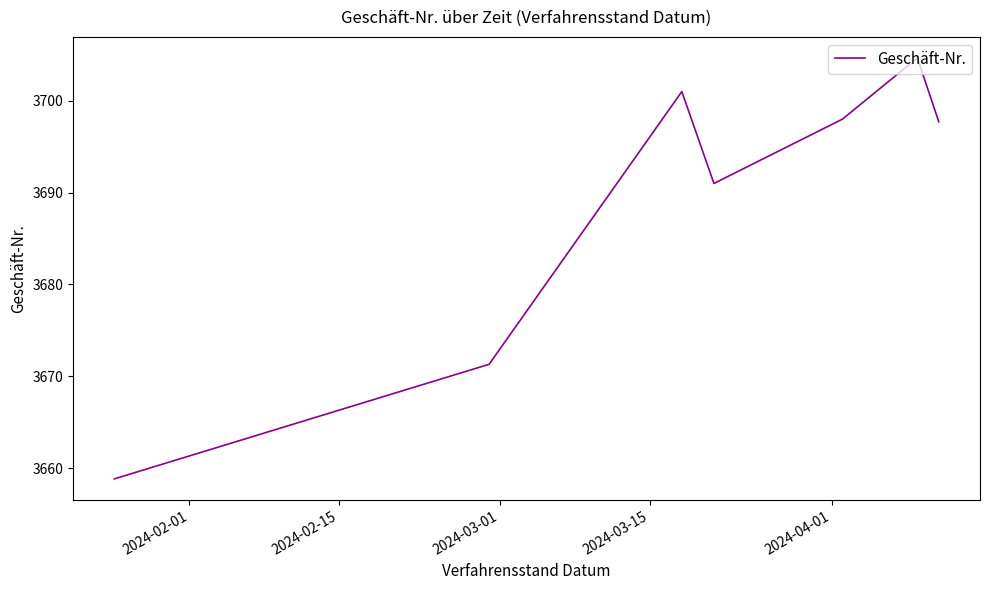

What is the difference between the maximum and second lowest values?

33.4